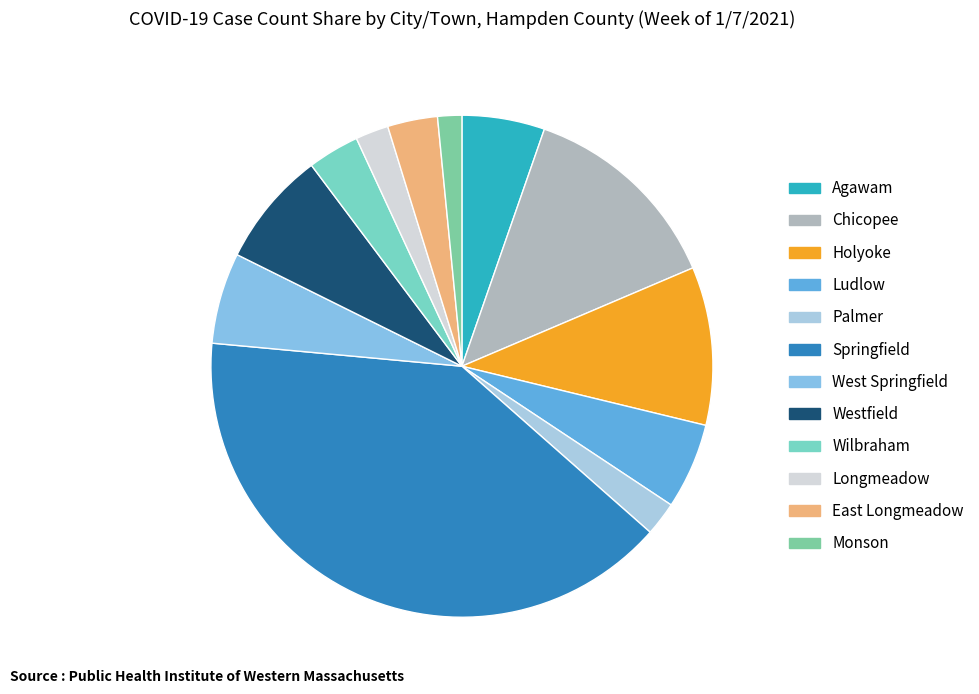

Between Chicopee and Springfield, which is larger?

Springfield